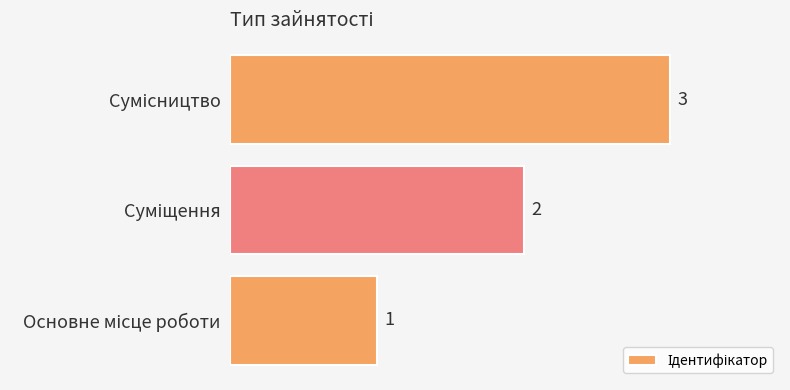

How many values are between 1 and 3?

3